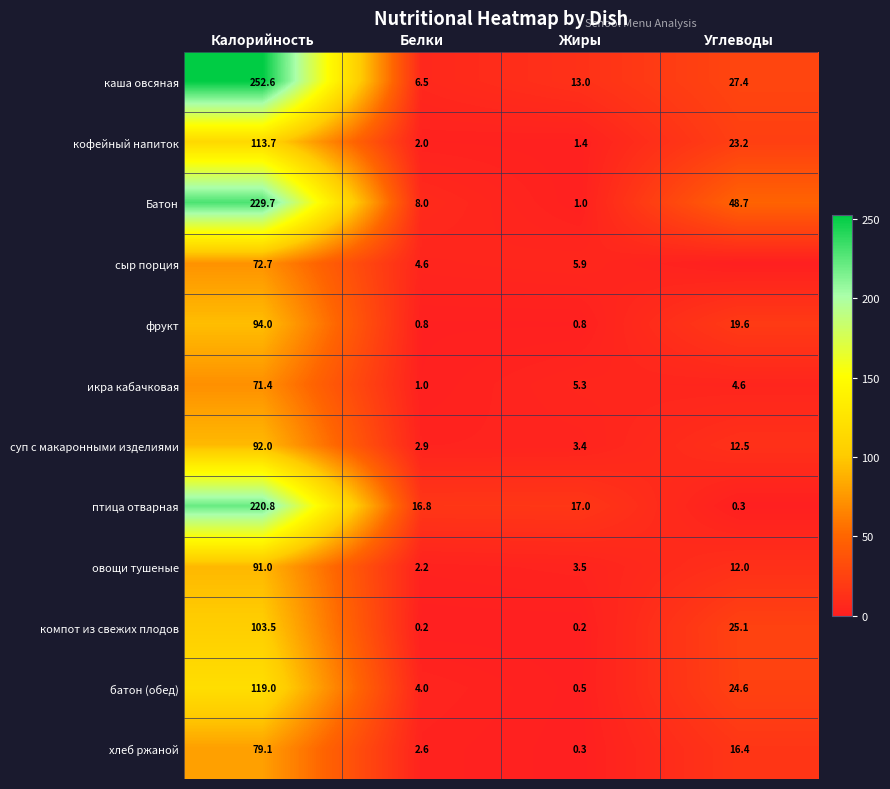

What is the spread (max minus min) of values at Жиры?

16.8